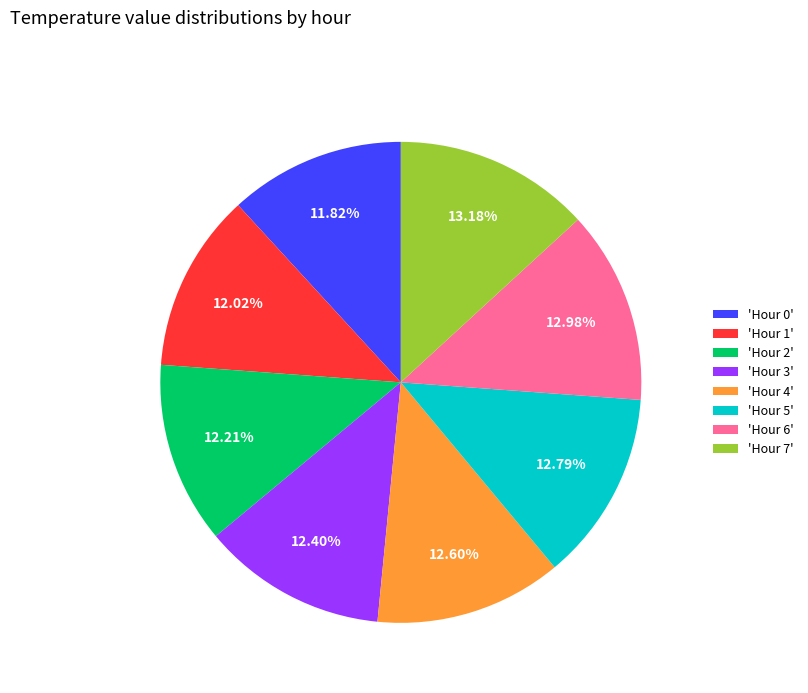

Is the sum of 'Hour 0' and 'Hour 2' greater than half?

No